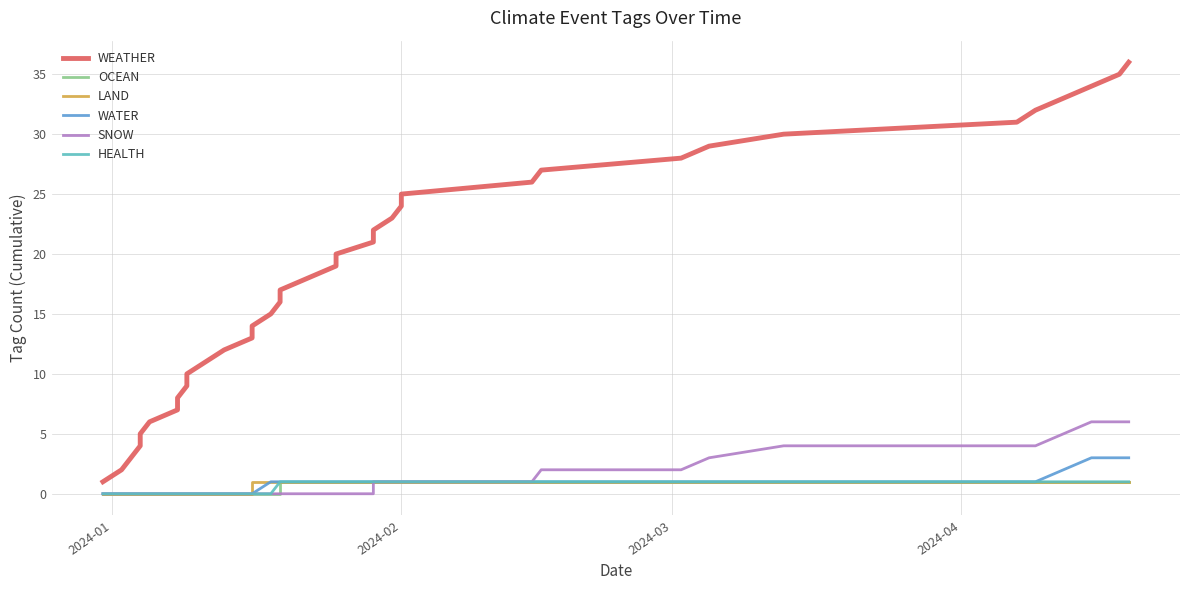

True or false: WATER and SNOW intersect in this chart.

False